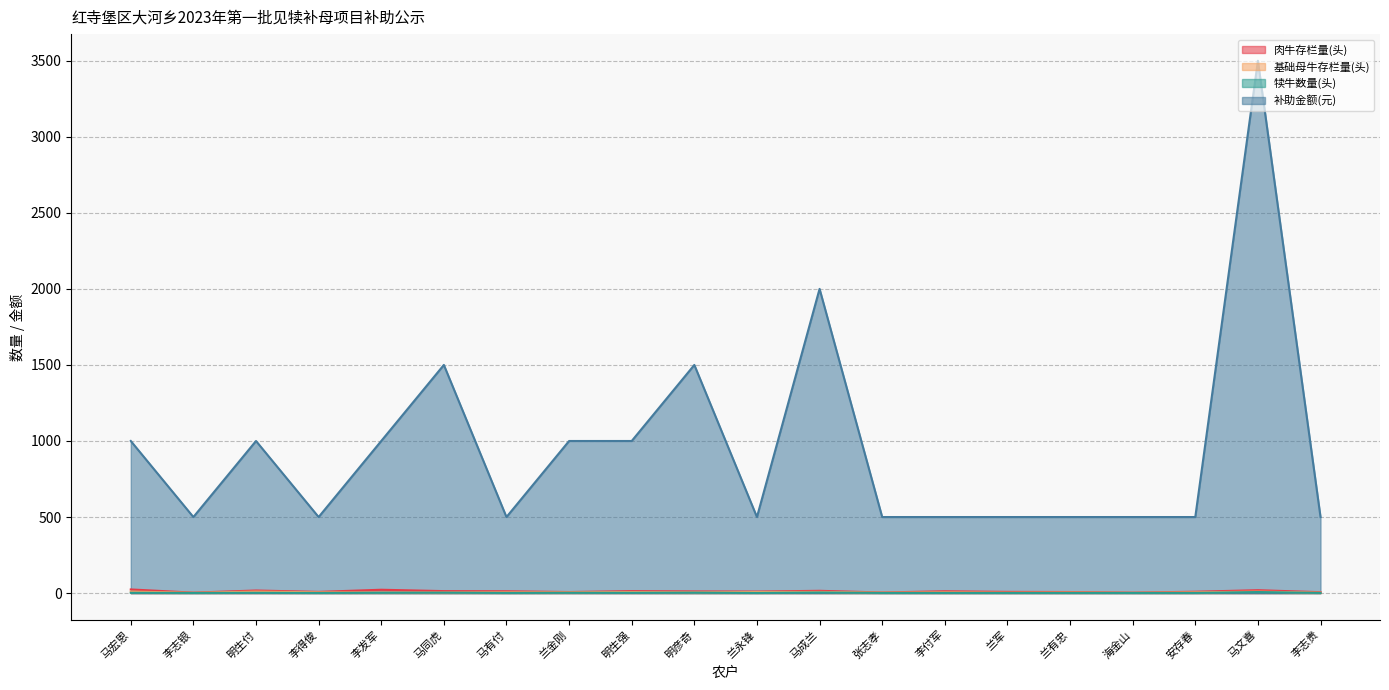

Reading left to right, transcribe all the data shown in this chart.

肉牛存栏量(头): 24	3	17	8	22	13	12	7	13	11	10	15	4	12	8	7	3	9	19	6
基础母牛存栏量(头): 10	2	10	5	4	4	5	5	7	5	7	8	3	5	3	4	2	5	10	3
犊牛数量(头): 2	1	2	1	2	3	1	2	2	3	1	4	1	1	1	1	1	1	7	1
补助金额(元): 1000	500	1000	500	1000	1500	500	1000	1000	1500	500	2000	500	500	500	500	500	500	3500	500